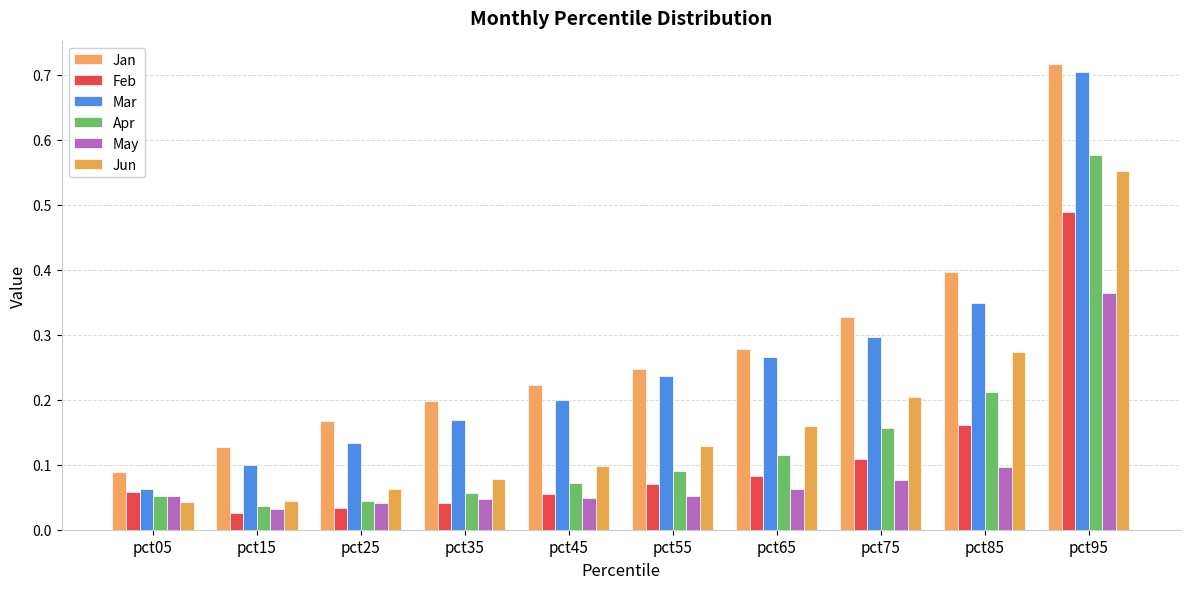

How many bars are there in each group?

6